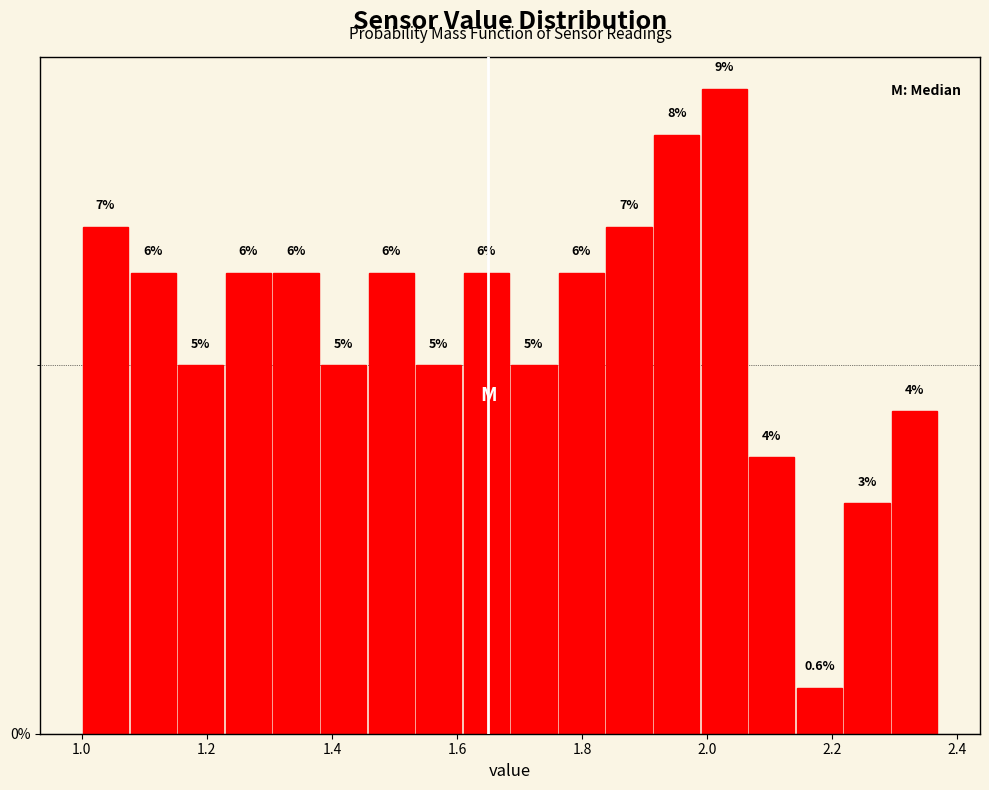

Around what value on the x-axis is the tallest bar? Give the approximate position of its centre, as read against the axis.

2.02